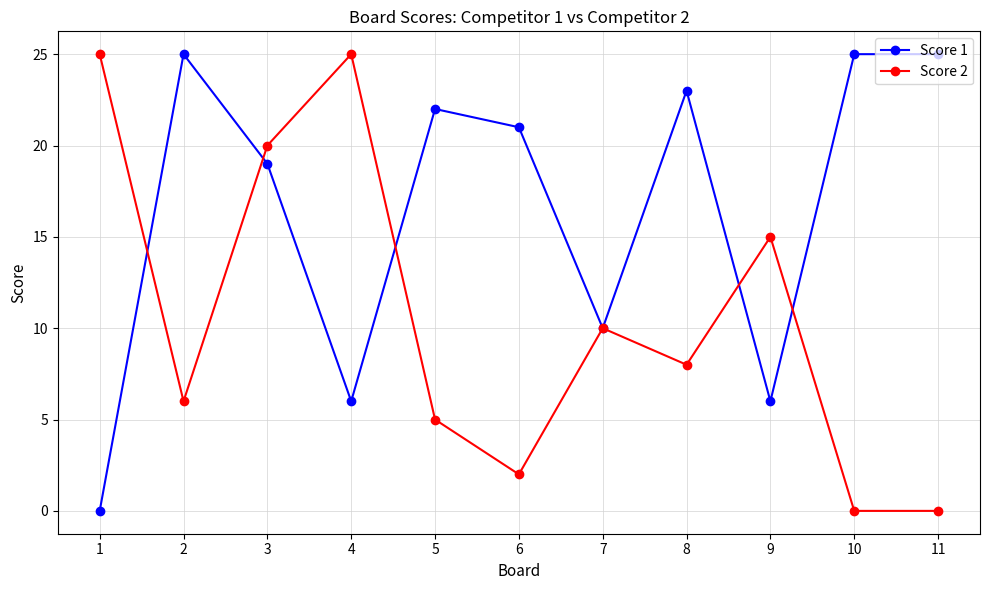

What is the maximum value shown in the chart?

25